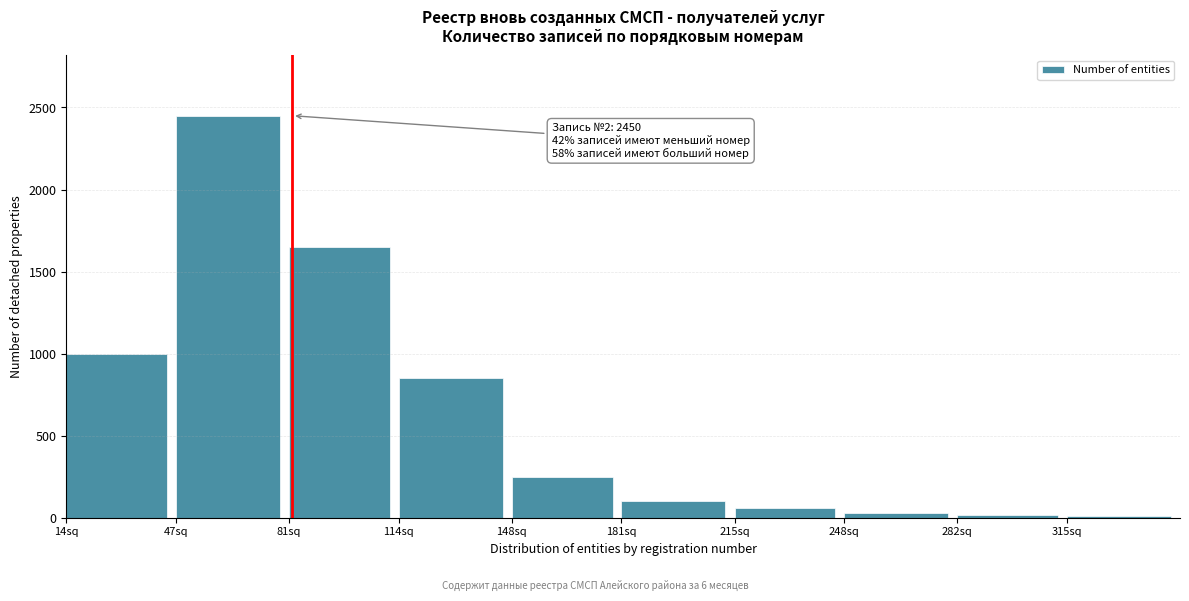

What is the maximum value shown in the chart?

2450